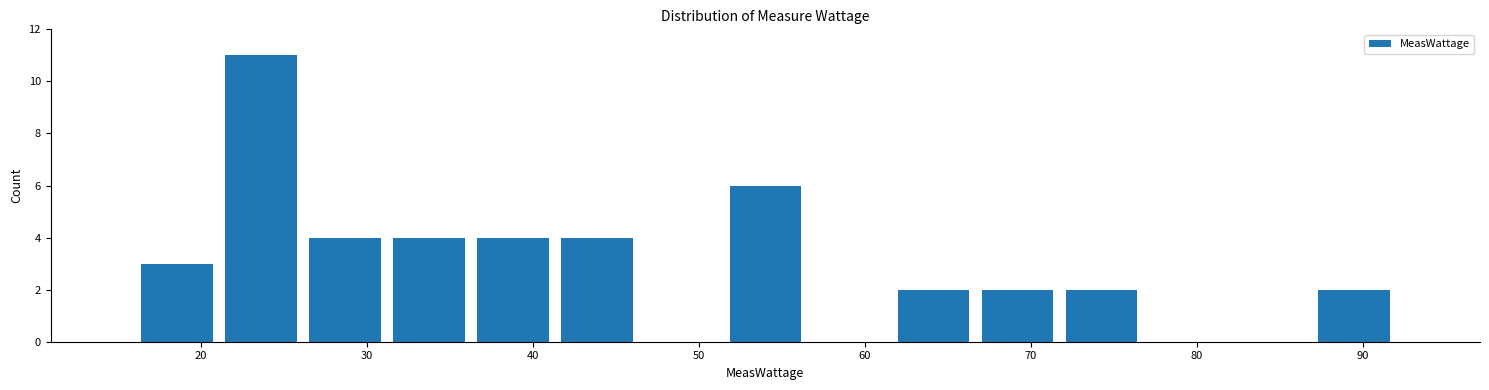

Reading left to right, transcribe this chart: for each bar, give the range it covers on the x-axis and its height. Neither the bar edges nor the heights are printed on the chart, so give them approximately, as read against the axes.

16 to 21: 3
21 to 26: 11
26 to 31: 4
31 to 36: 4
36 to 41: 4
41 to 46: 4
46 to 51: 0
51 to 57: 6
57 to 62: 0
62 to 67: 2
67 to 72: 2
72 to 77: 2
77 to 82: 0
82 to 87: 0
87 to 92: 2